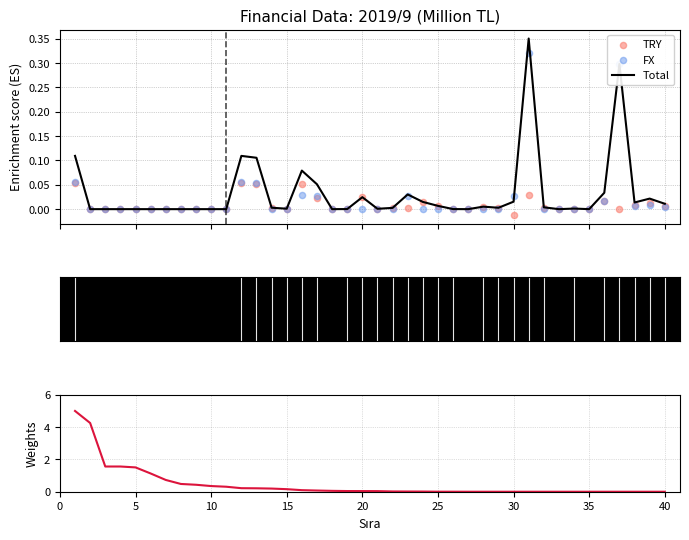

Which series has the largest total across all categories?

Total